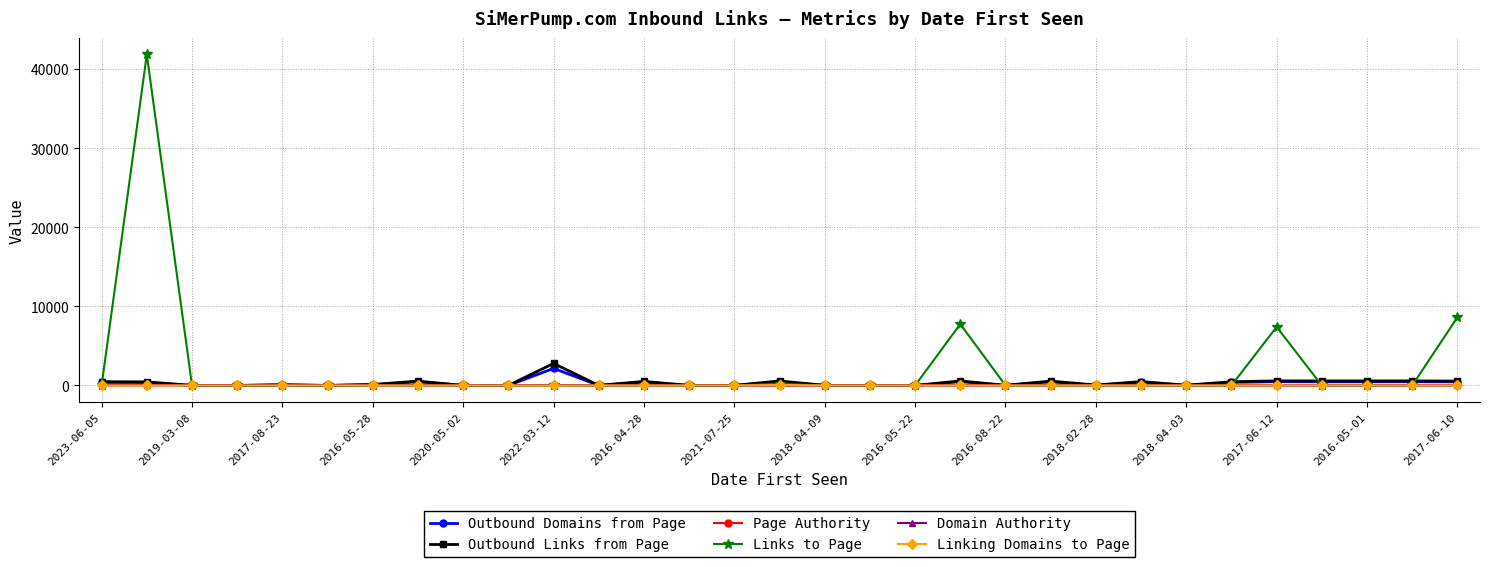

True or false: Links to Page has more than 2 points higher than both neighbors.

True